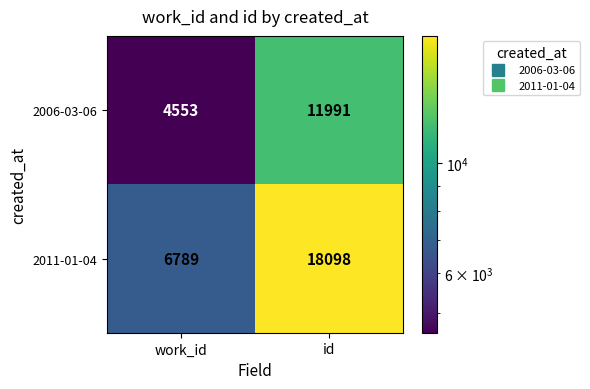

The 2011-01-04 series shows 4084 at work_id. True or false?

False